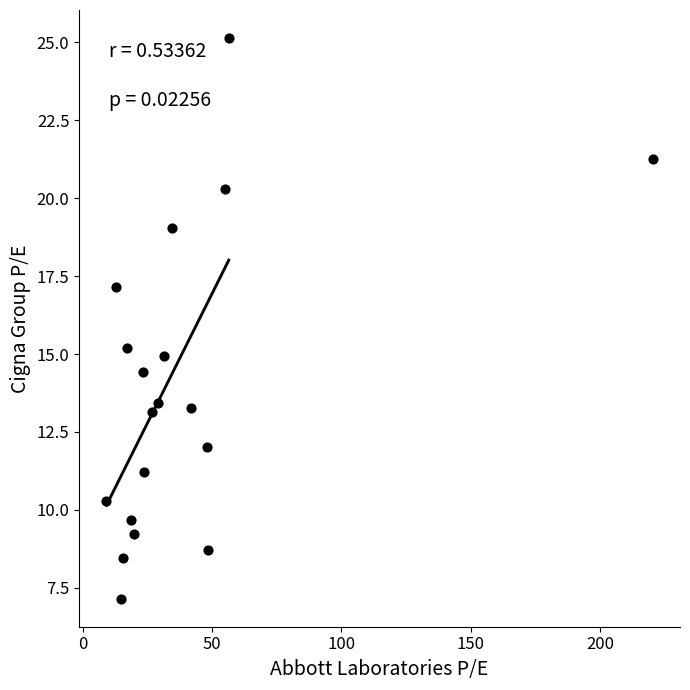

What is the range of Y values (max minus min)?

18.0